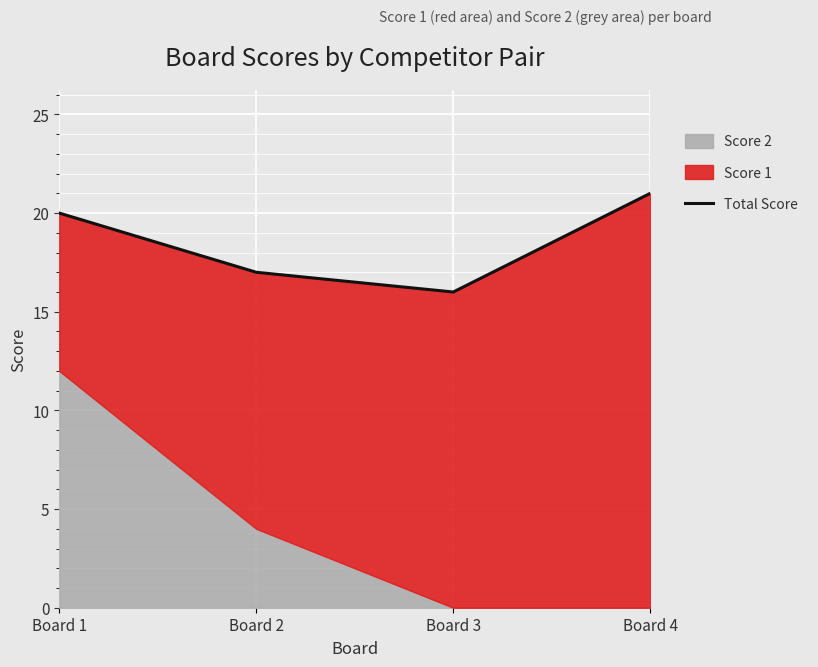

At which label is the value closest to 18?

Board 2